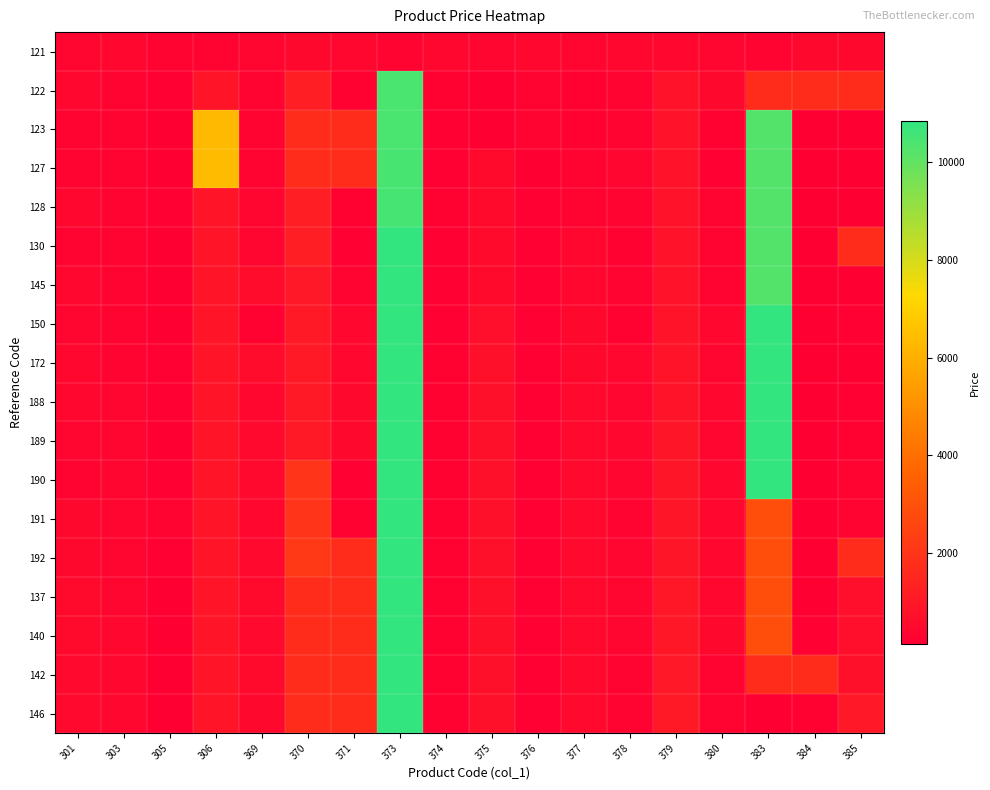

At 377, list the series in order from smallest to largest.

123, 122, 127, 128, 121, 130, 145, 150, 172, 188, 189, 190, 191, 192, 137, 140, 142, 146